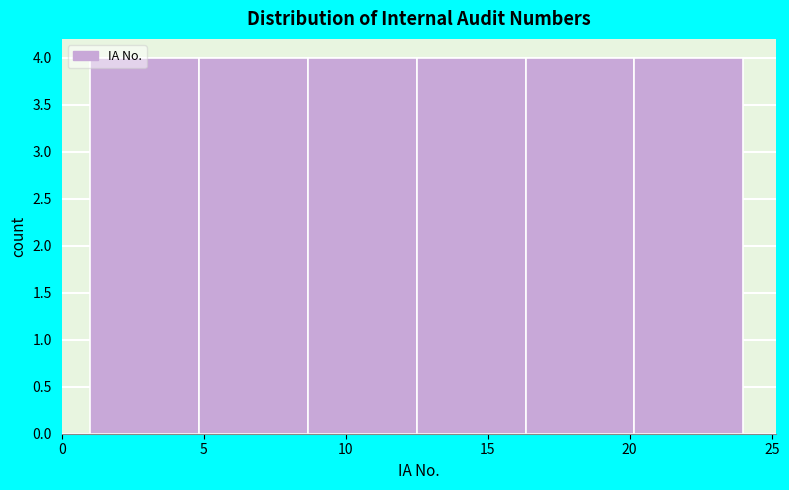

What is the height of the bar covering 5.0 to 8.5 on the x-axis? Neither the bar edges nor the heights are printed on the chart, so give them approximately, as read against the axes.

4